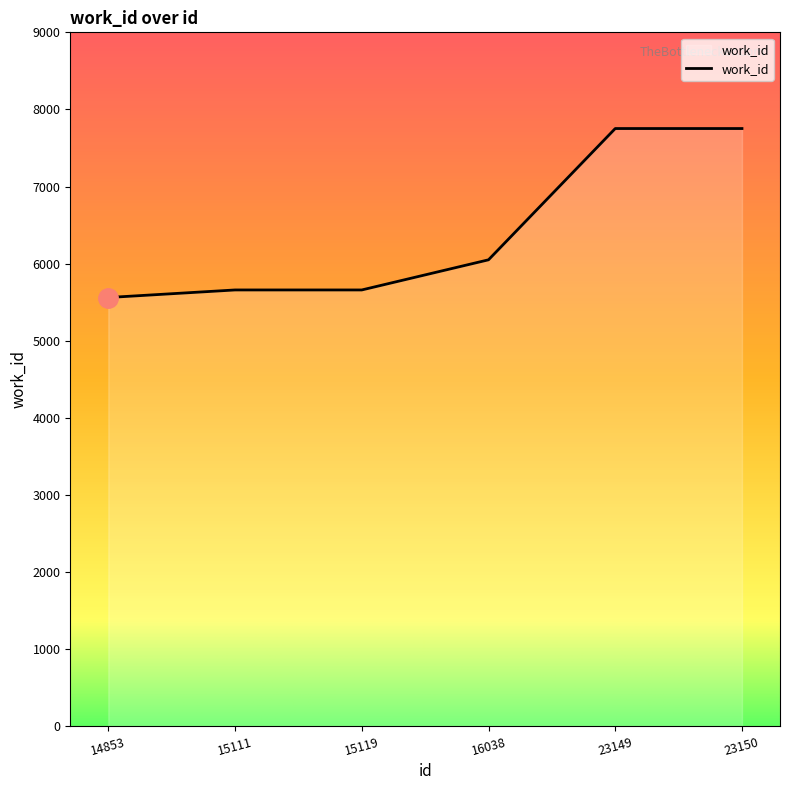

Count the number of categories in the chart.

6